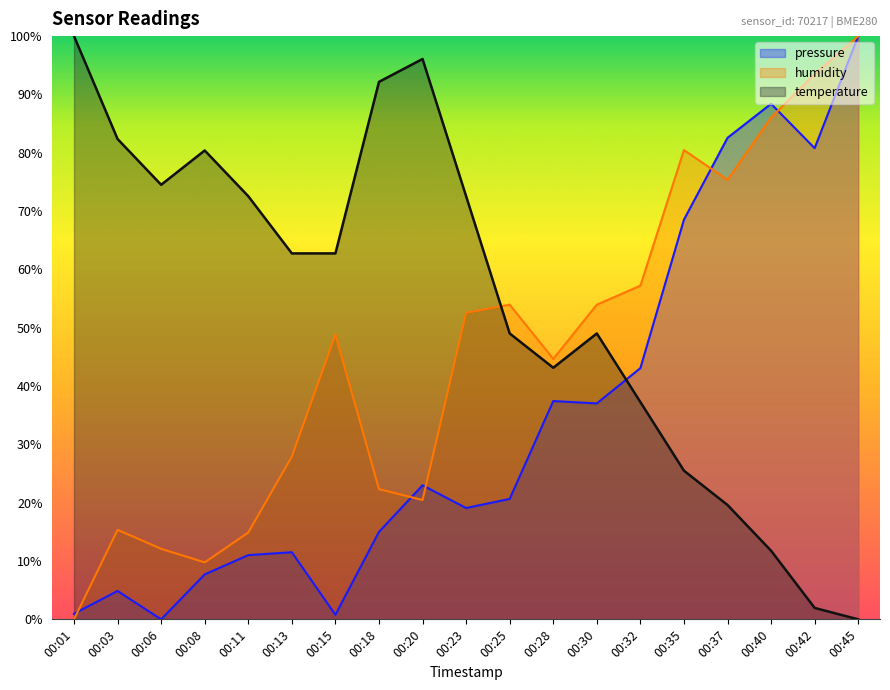

Rank the categories by pressure value from lowest to highest.

00:06, 00:15, 00:01, 00:03, 00:08, 00:11, 00:13, 00:18, 00:23, 00:25, 00:20, 00:30, 00:28, 00:32, 00:35, 00:42, 00:37, 00:40, 00:45